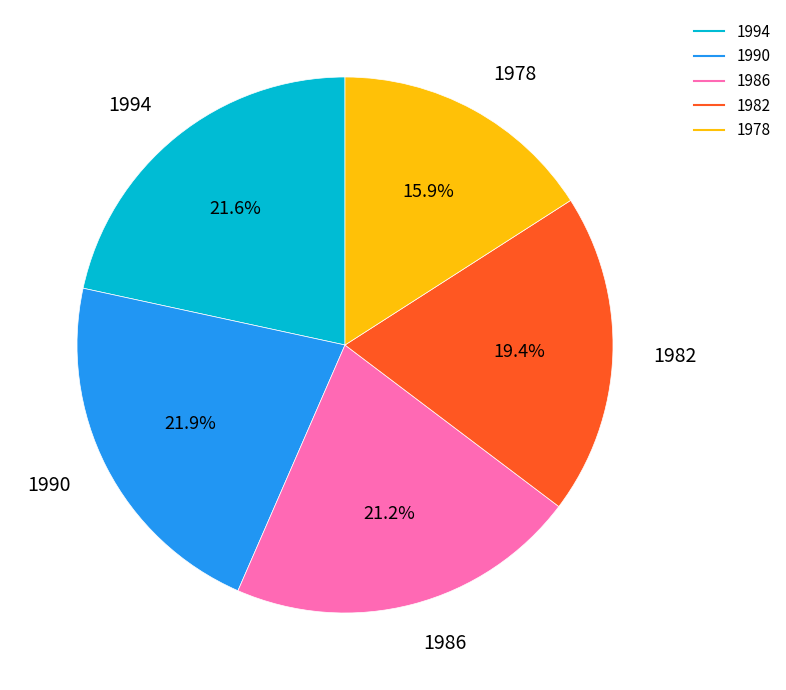

To the nearest percent, what percentage of the pie is 1990?

22%